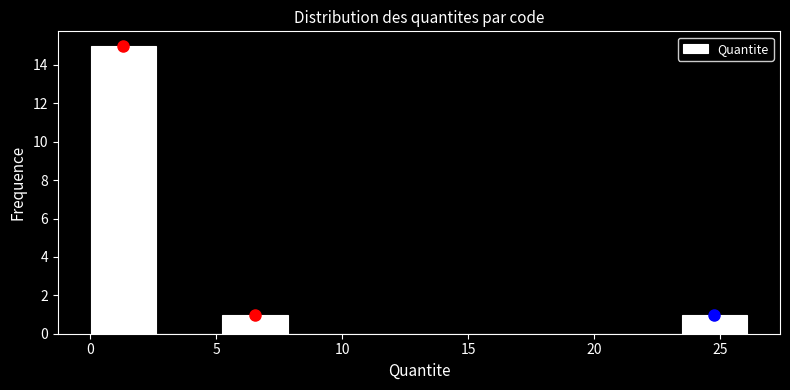

Which range on the x-axis has the tallest bar?

0.0 to 2.5